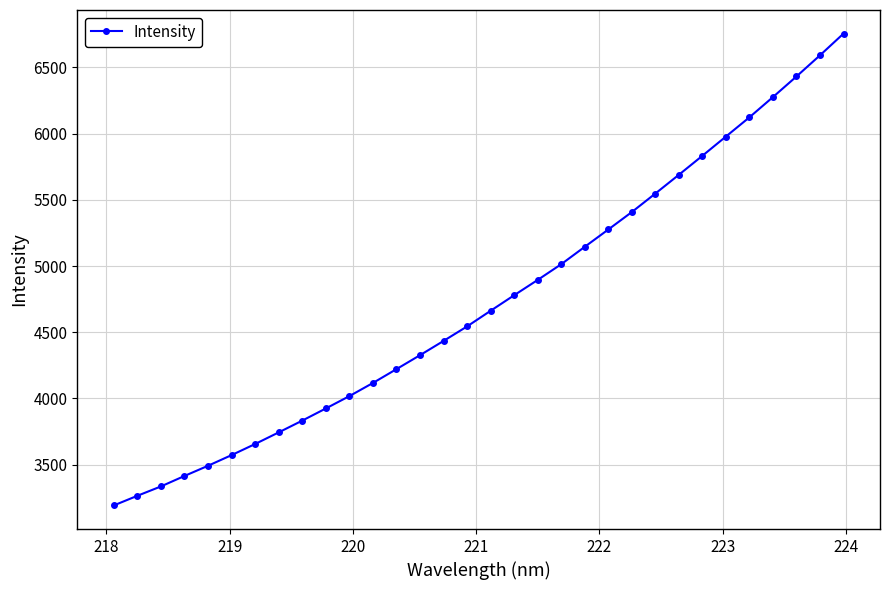

What is the sum of all values?

151499.9